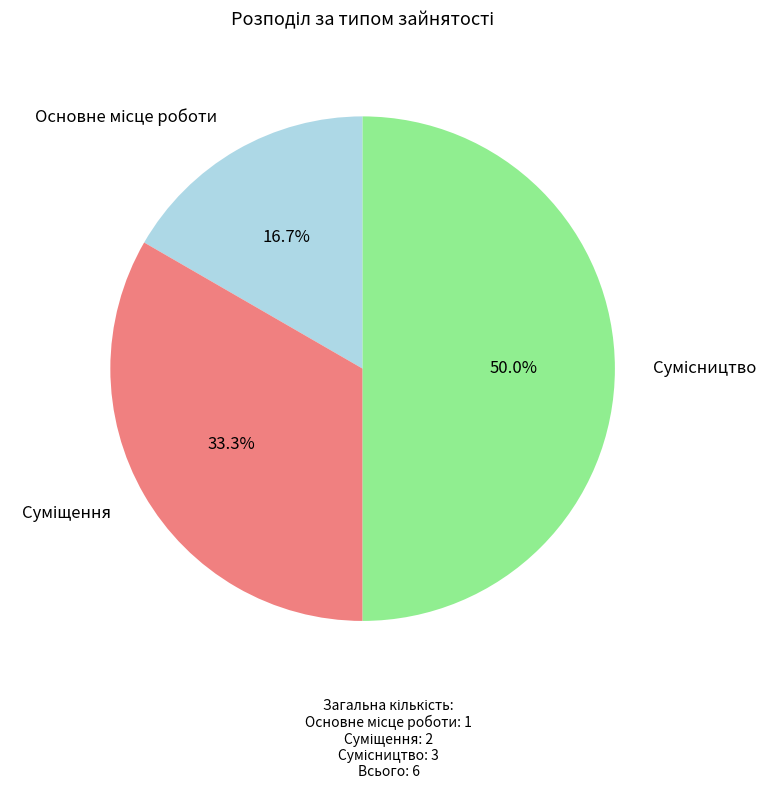

Which slice is the smallest?

Основне місце роботи